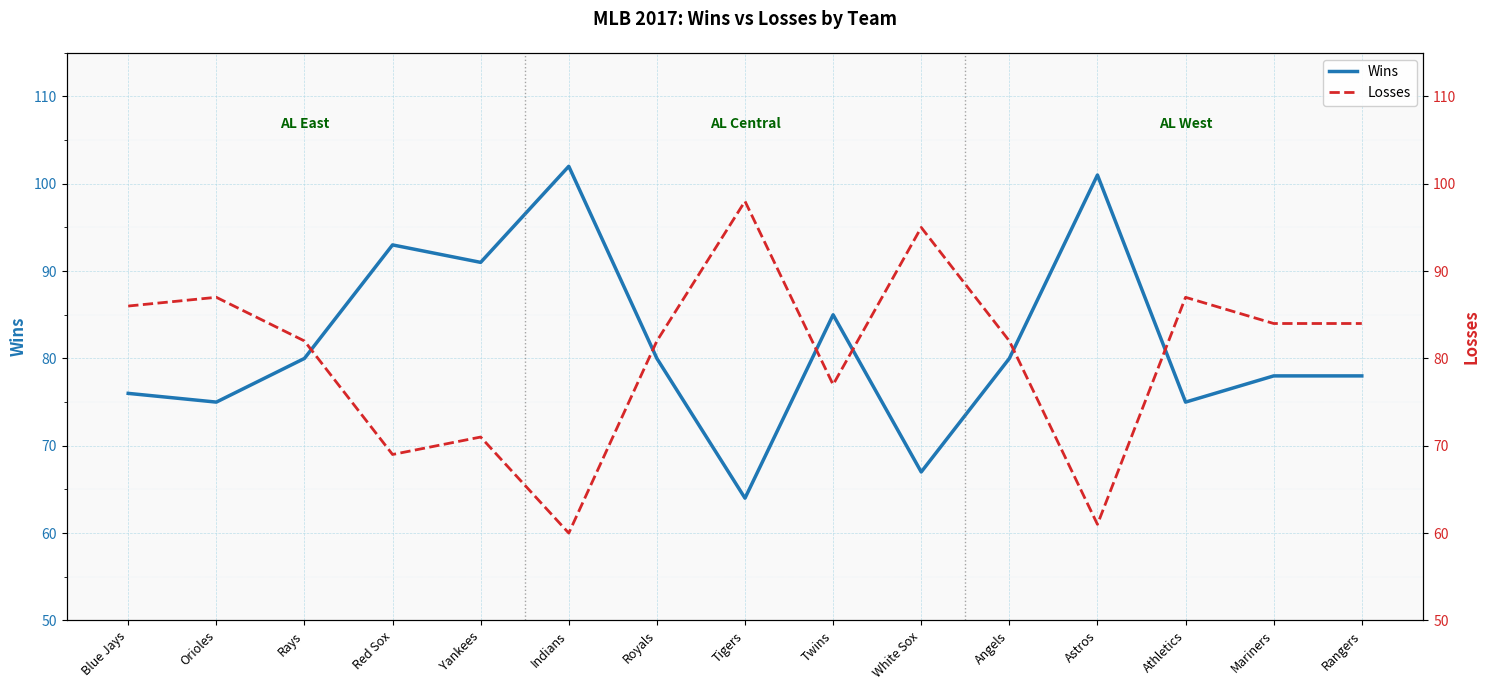

At which category does Wins reach its first local valley?

Orioles